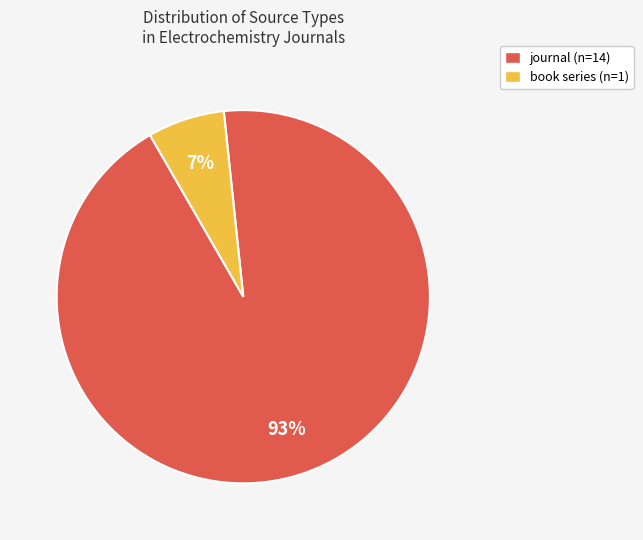

How many segments does this pie chart have?

2